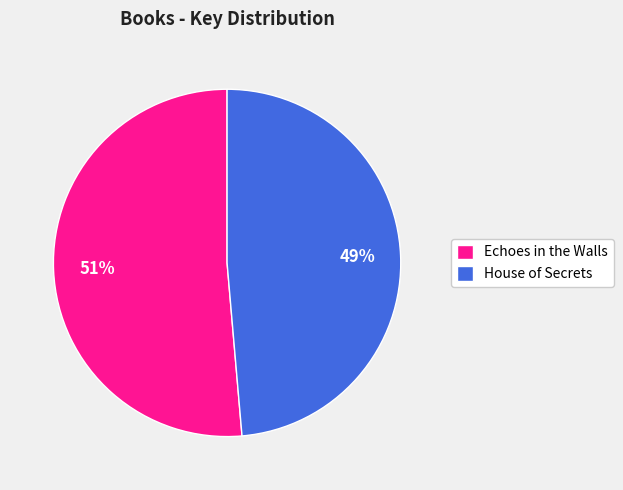

Which slice represents more than half of the pie?

Echoes in the Walls